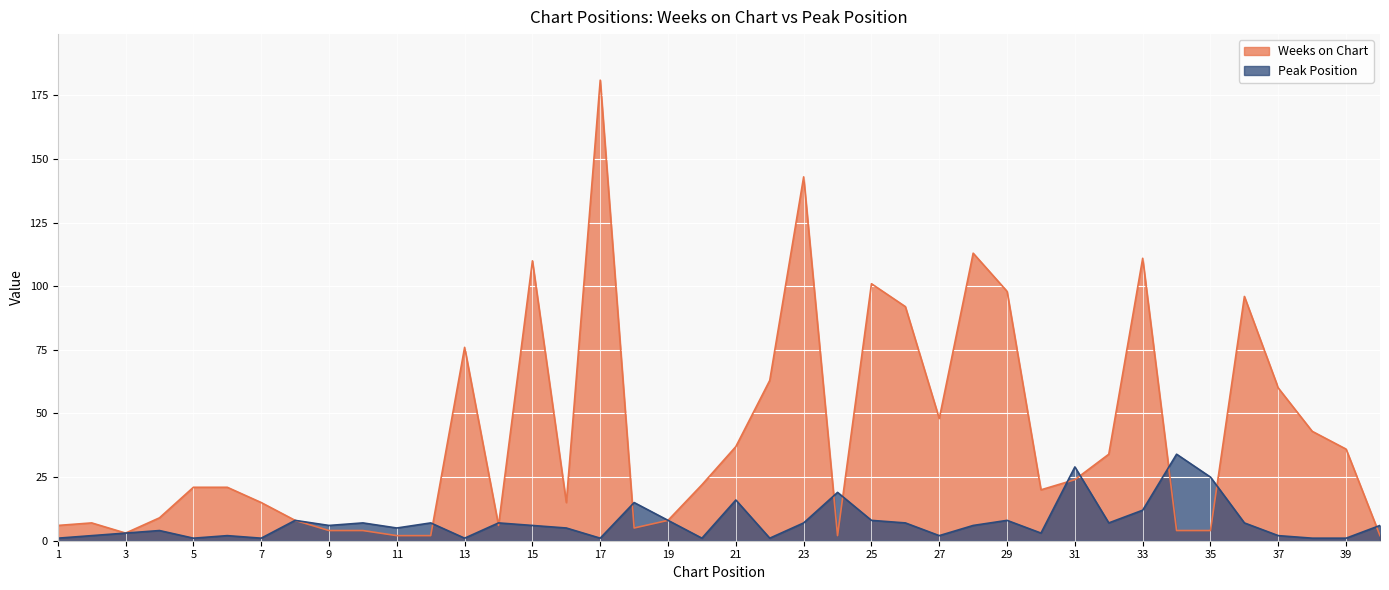

The Weeks on Chart series shows 34 at 5. True or false?

False